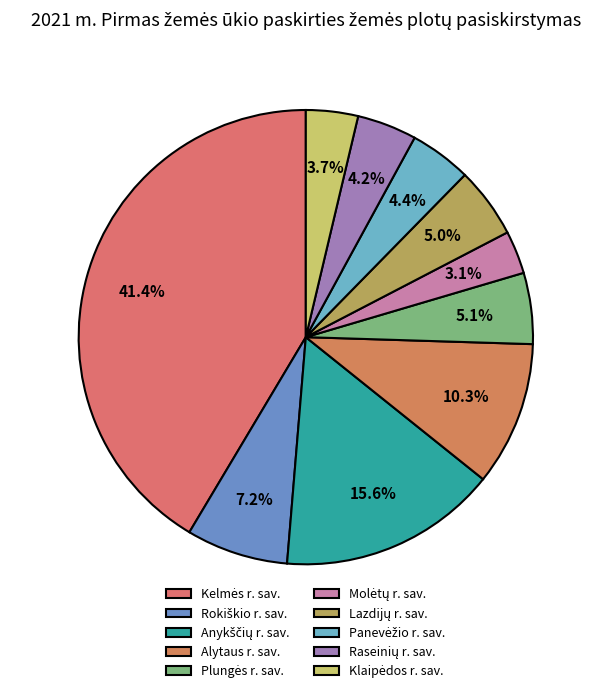

What is the change in value from Lazdijų r. sav. to Raseinių r. sav.?

-28.1